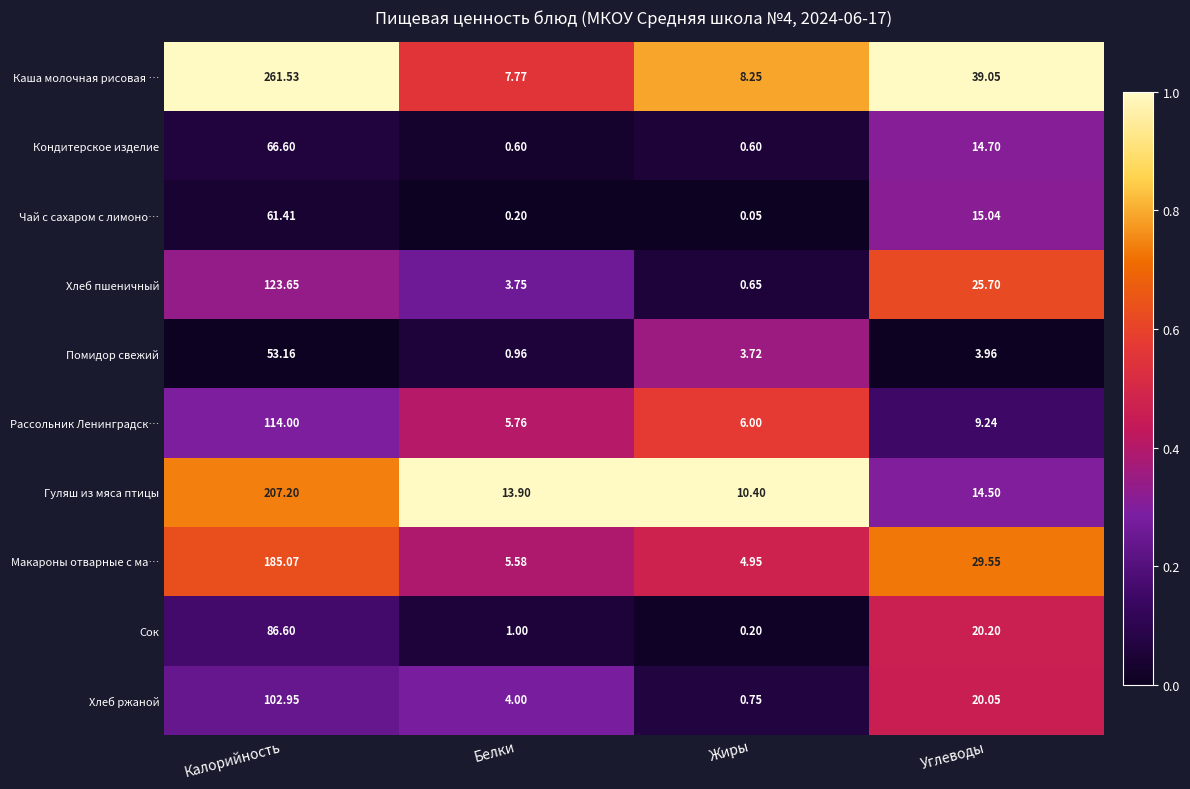

At which label is Рассольник Ленинградск… closest to 59?

Углеводы